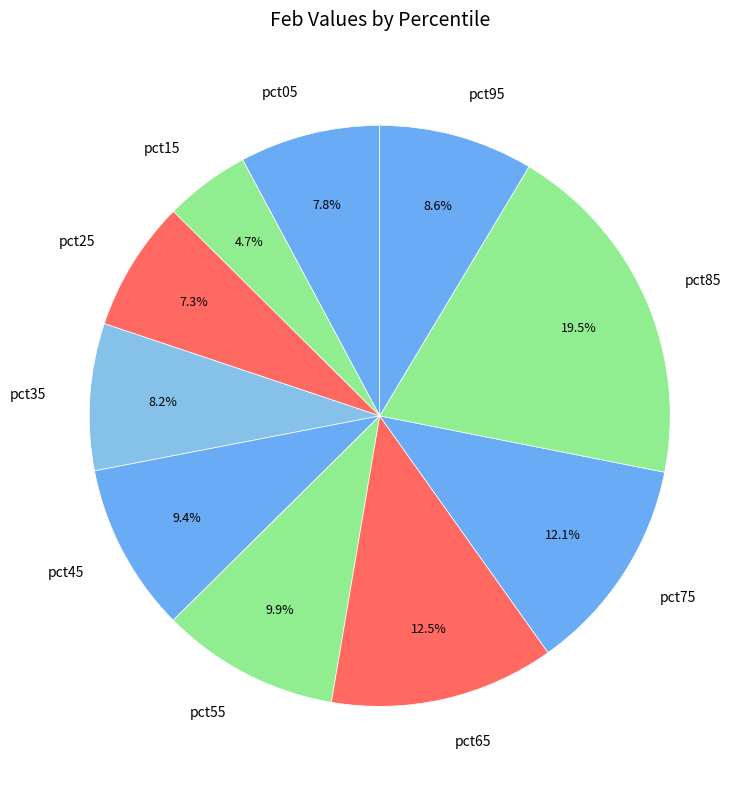

Which slice is the smallest?

pct15